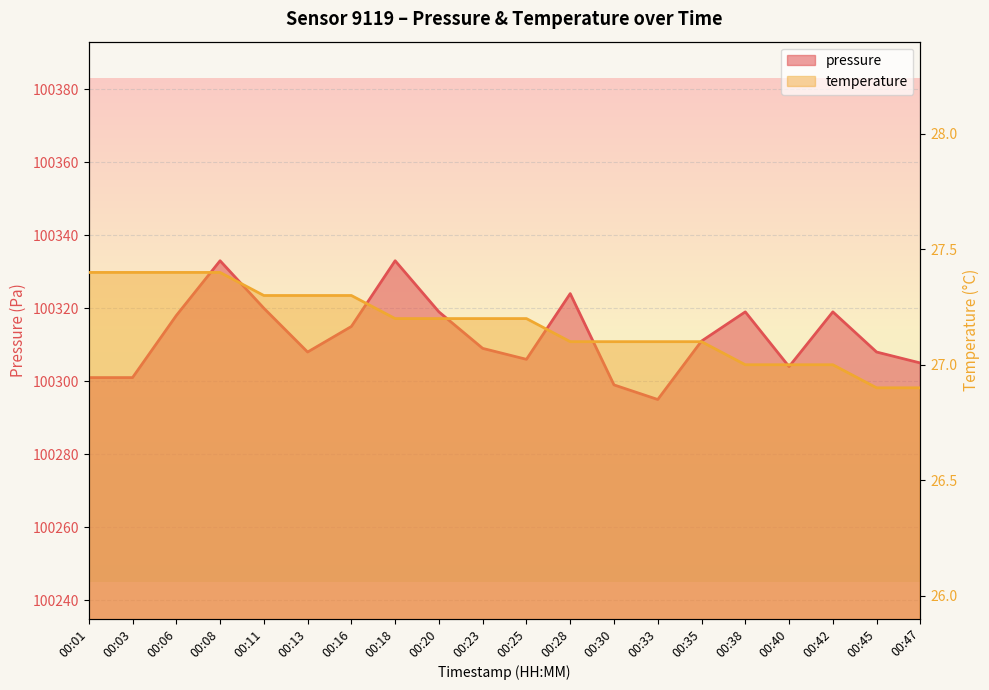

Reading left to right, list all the values displayed in this chart.

pressure: 100301.0	100301.0	100318.0	100333.0	100320.0	100308.0	100315.0	100333.0	100319.0	100309.0	100306.0	100324.0	100299.0	100295.0	100311.0	100319.0	100304.0	100319.0	100308.0	100305.0
temperature: 27.4	27.4	27.4	27.4	27.3	27.3	27.3	27.2	27.2	27.2	27.2	27.1	27.1	27.1	27.1	27.0	27.0	27.0	26.9	26.9